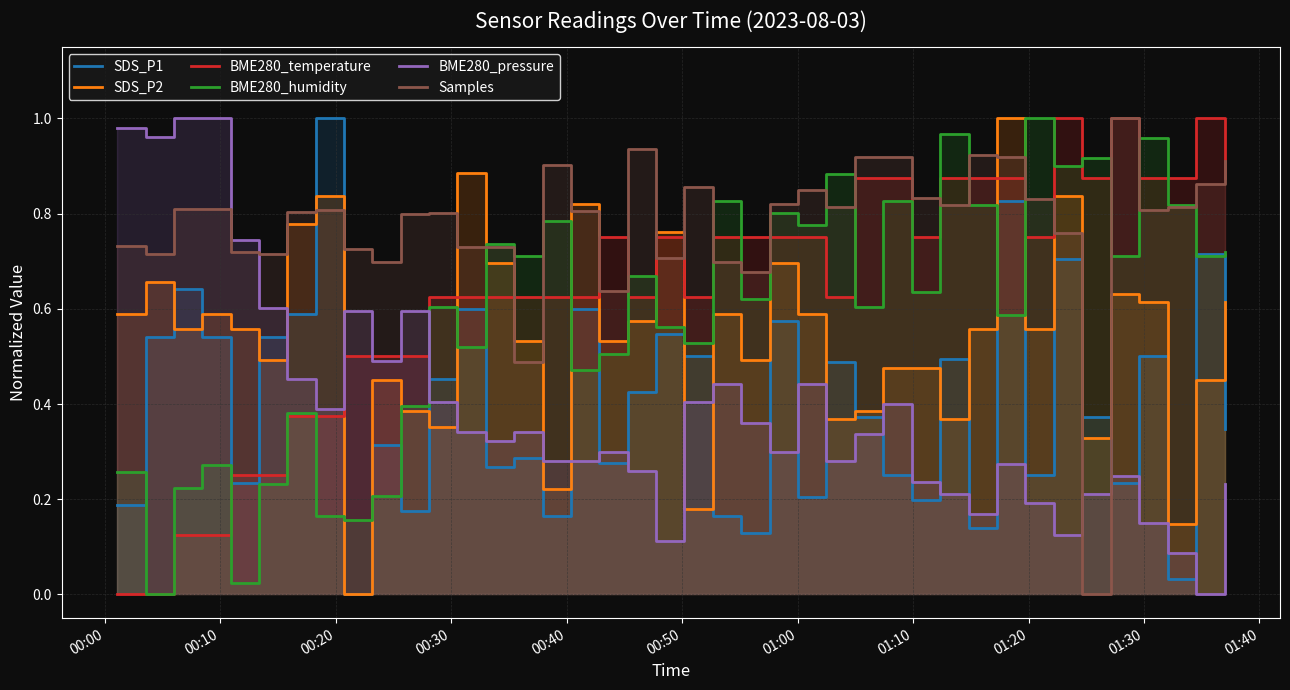

Rank the series by their maximum value, from lowest to highest.

SDS_P1, SDS_P2, BME280_temperature, BME280_humidity, BME280_pressure, Samples